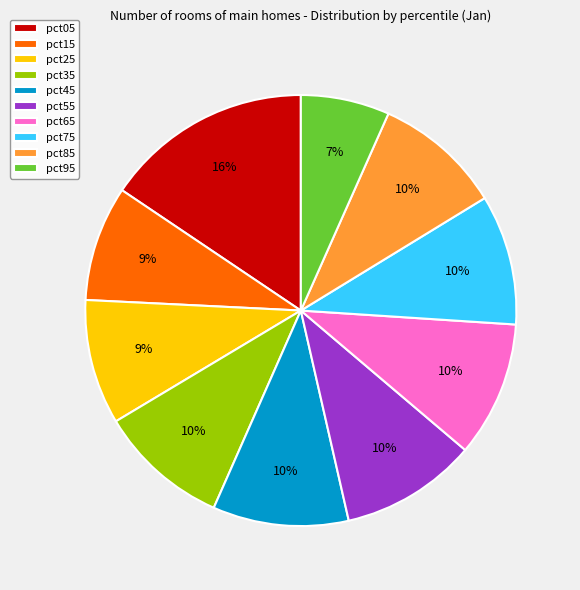

To the nearest percent, what is the average slice percentage?

10%